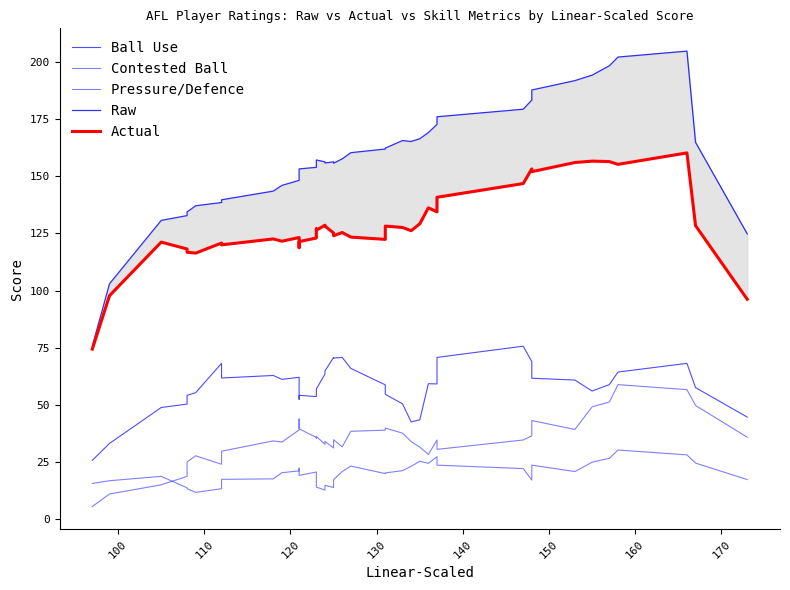

The Actual series shows 82.6 at 21. True or false?

False